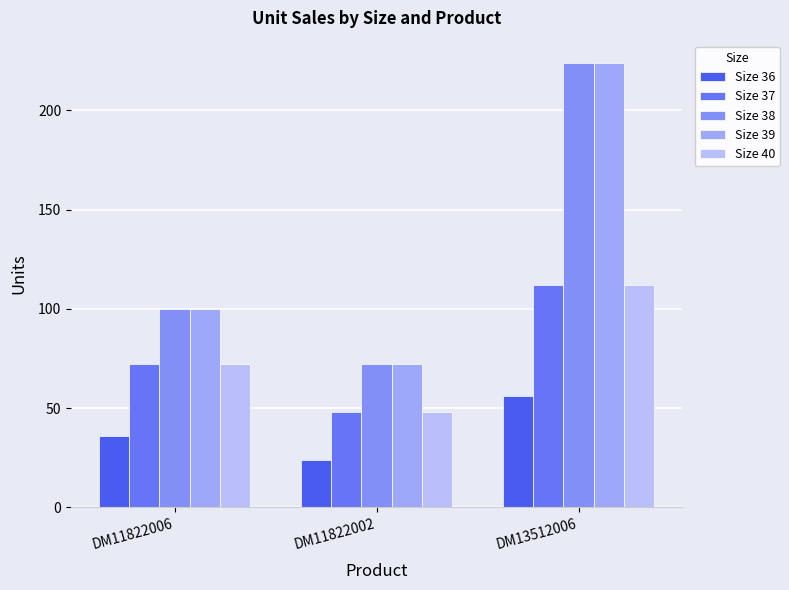

How many groups of bars are there?

3